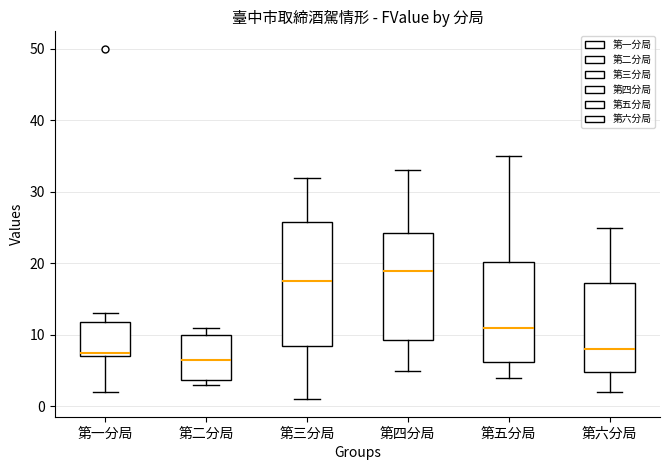

Where is the lower edge of the box for 第二分局 on the y-axis? The values are not printed on the chart, so give them approximately, as read against the axis.

4